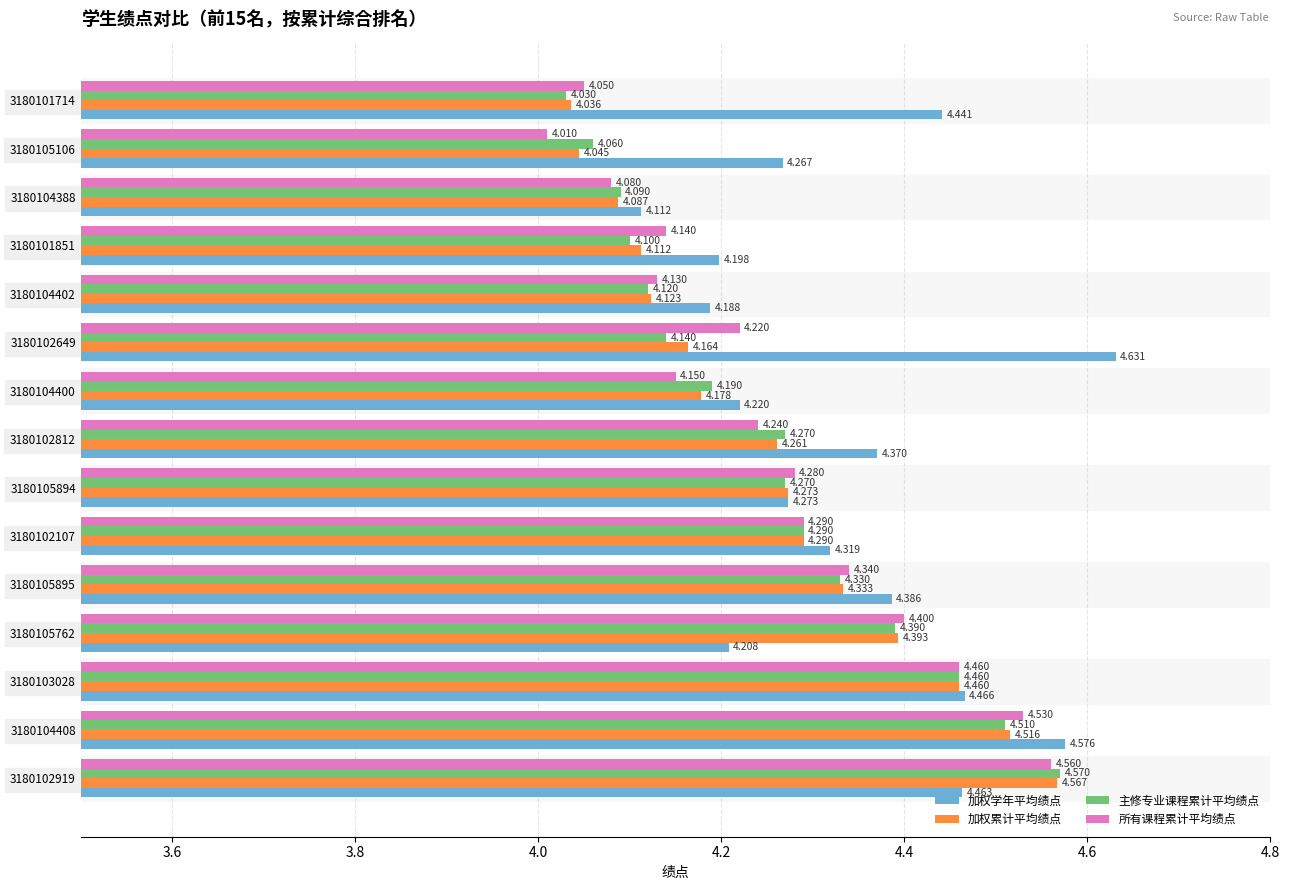

Which series changed the most between 3180104408 and 3180103028?

加权学年平均绩点